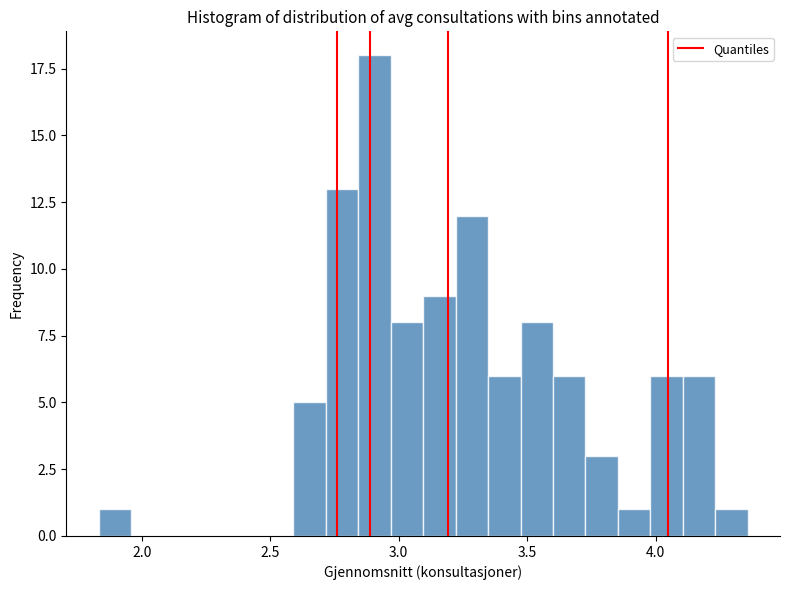

Read against the x-axis, roughly where is the centre of the tallest bar?

2.90